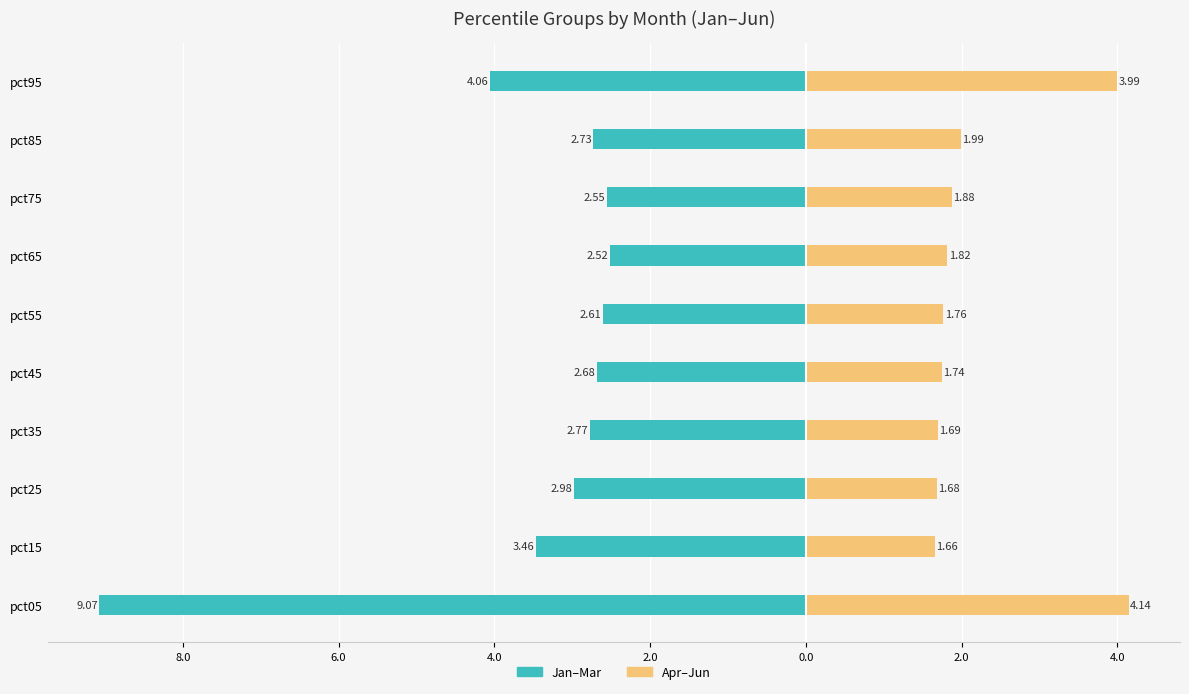

What are all the series names shown in the legend?

Jan–Mar, Apr–Jun